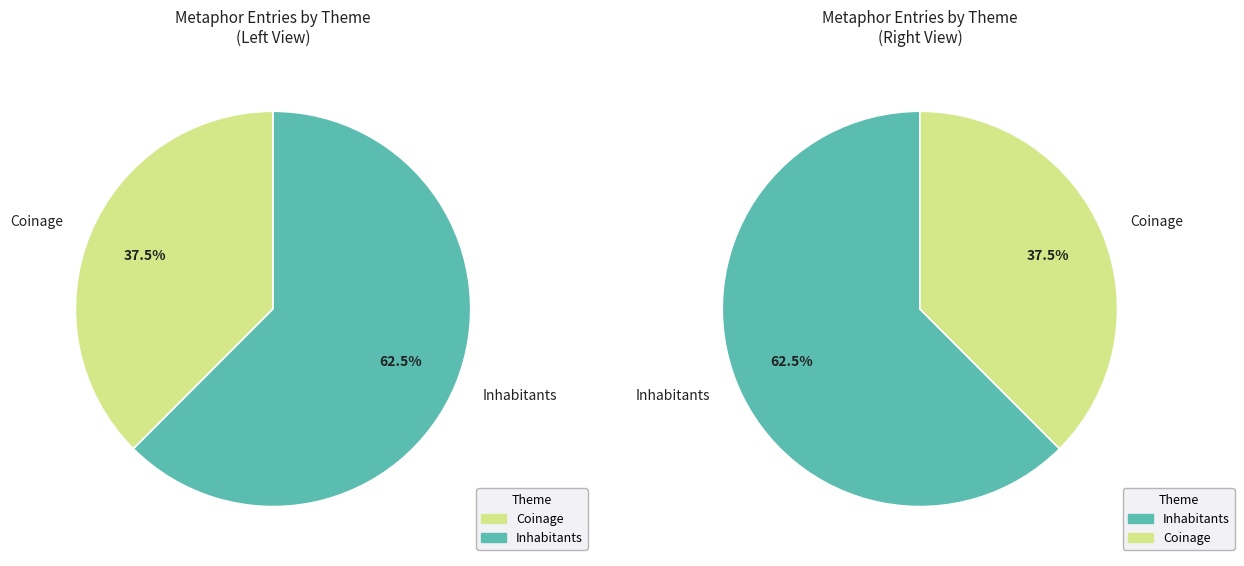

What percentage is the Inhabitants (id=19677) slice, to the nearest percent?

62%